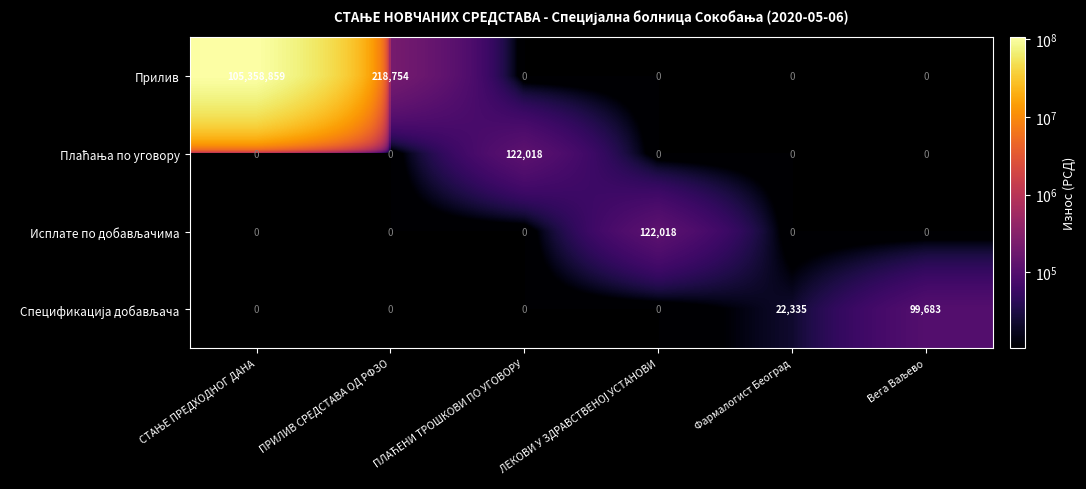

What is the highest value of the Прилив series?

105358859